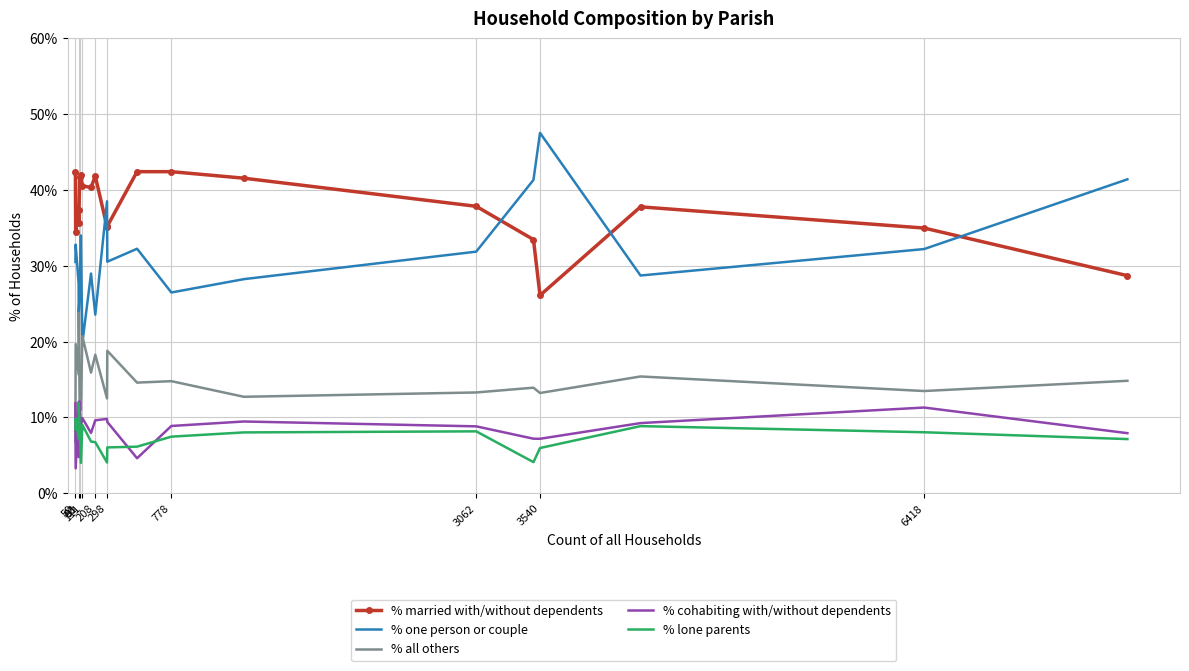

What is the highest value of the % cohabiting with/without dependents series?

12.1